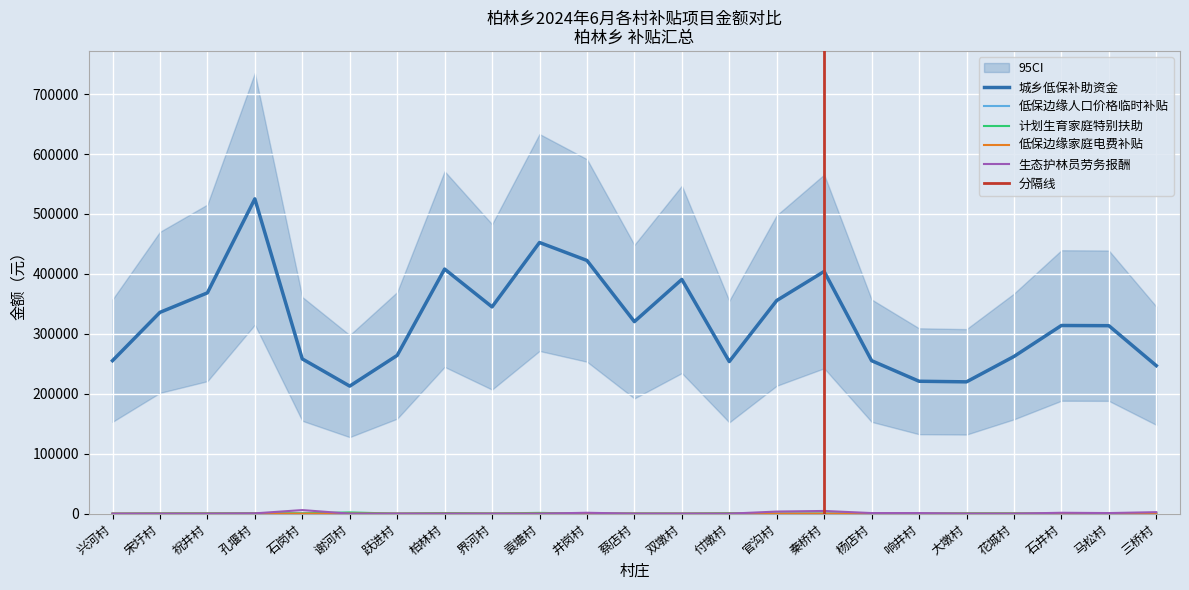

Reading left to right, list all the values displayed in this chart.

城乡低保补助资金: 兴河村=255229.3	宋圩村=335813.8	祝井村=368338.6	孔堰村=525138.6	石岗村=258168.4	谢河村=212796.6	跃进村=263991.2	柏林村=408026.3	界河村=344955.0	袁塘村=452351.8	井岗村=422416.8	蔡店村=320352.0	双墩村=390761.6	付墩村=253751.7	官沟村=355588.2	秦桥村=404069.7	杨店村=255216.9	响井村=220902.3	大墩村=219900.9	花城村=262202.8	石井村=313902.7	马松村=313583.7	三桥村=246899.0
低保边缘家庭电费补贴: 兴河村=0.0	宋圩村=0.0	祝井村=33.9	孔堰村=0.0	石岗村=0.0	谢河村=45.2	跃进村=0.0	柏林村=0.0	界河村=0.0	袁塘村=5.7	井岗村=0.0	蔡店村=0.0	双墩村=0.0	付墩村=5.7	官沟村=5.7	秦桥村=5.7	杨店村=11.3	响井村=0.0	大墩村=0.0	花城村=0.0	石井村=22.6	马松村=11.3	三桥村=0.0
计划生育家庭特别扶助: 兴河村=0.0	宋圩村=483.0	祝井村=483.0	孔堰村=759.0	石岗村=483.0	谢河村=2076.0	跃进村=0.0	柏林村=1035.0	界河村=276.0	袁塘村=1311.0	井岗村=0.0	蔡店村=276.0	双墩村=0.0	付墩村=876.0	官沟村=0.0	秦桥村=0.0	杨店村=0.0	响井村=0.0	大墩村=483.0	花城村=483.0	石井村=0.0	马松村=0.0	三桥村=276.0
低保边缘人口价格临时补贴: 兴河村=180.8	宋圩村=265.6	祝井村=406.8	孔堰村=452.0	石岗村=282.5	谢河村=395.5	跃进村=344.6	柏林村=367.2	界河村=378.6	袁塘村=435.1	井岗村=395.5	蔡店村=310.8	双墩村=322.1	付墩村=175.2	官沟村=197.8	秦桥村=259.9	杨店村=129.9	响井村=163.8	大墩村=333.4	花城村=344.6	石井村=231.7	马松村=322.1	三桥村=214.7
生态护林员劳务报酬: 兴河村=0.0	宋圩村=0.0	祝井村=0.0	孔堰村=500.0	石岗村=6000.0	谢河村=0.0	跃进村=0.0	柏林村=0.0	界河村=0.0	袁塘村=0.0	井岗村=1500.0	蔡店村=0.0	双墩村=0.0	付墩村=0.0	官沟村=3500.0	秦桥村=4500.0	杨店村=1000.0	响井村=1000.0	大墩村=0.0	花城村=0.0	石井村=1500.0	马松村=1000.0	三桥村=2500.0